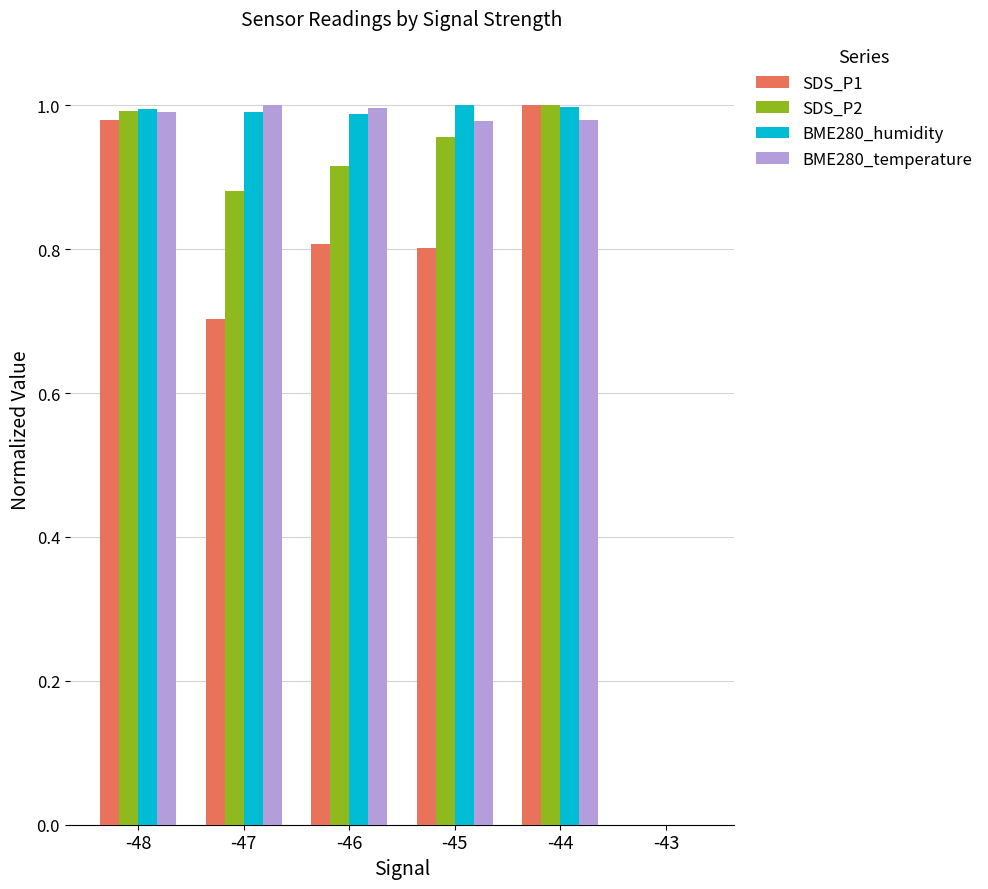

Are the bars grouped side by side (vs. stacked)?

Yes